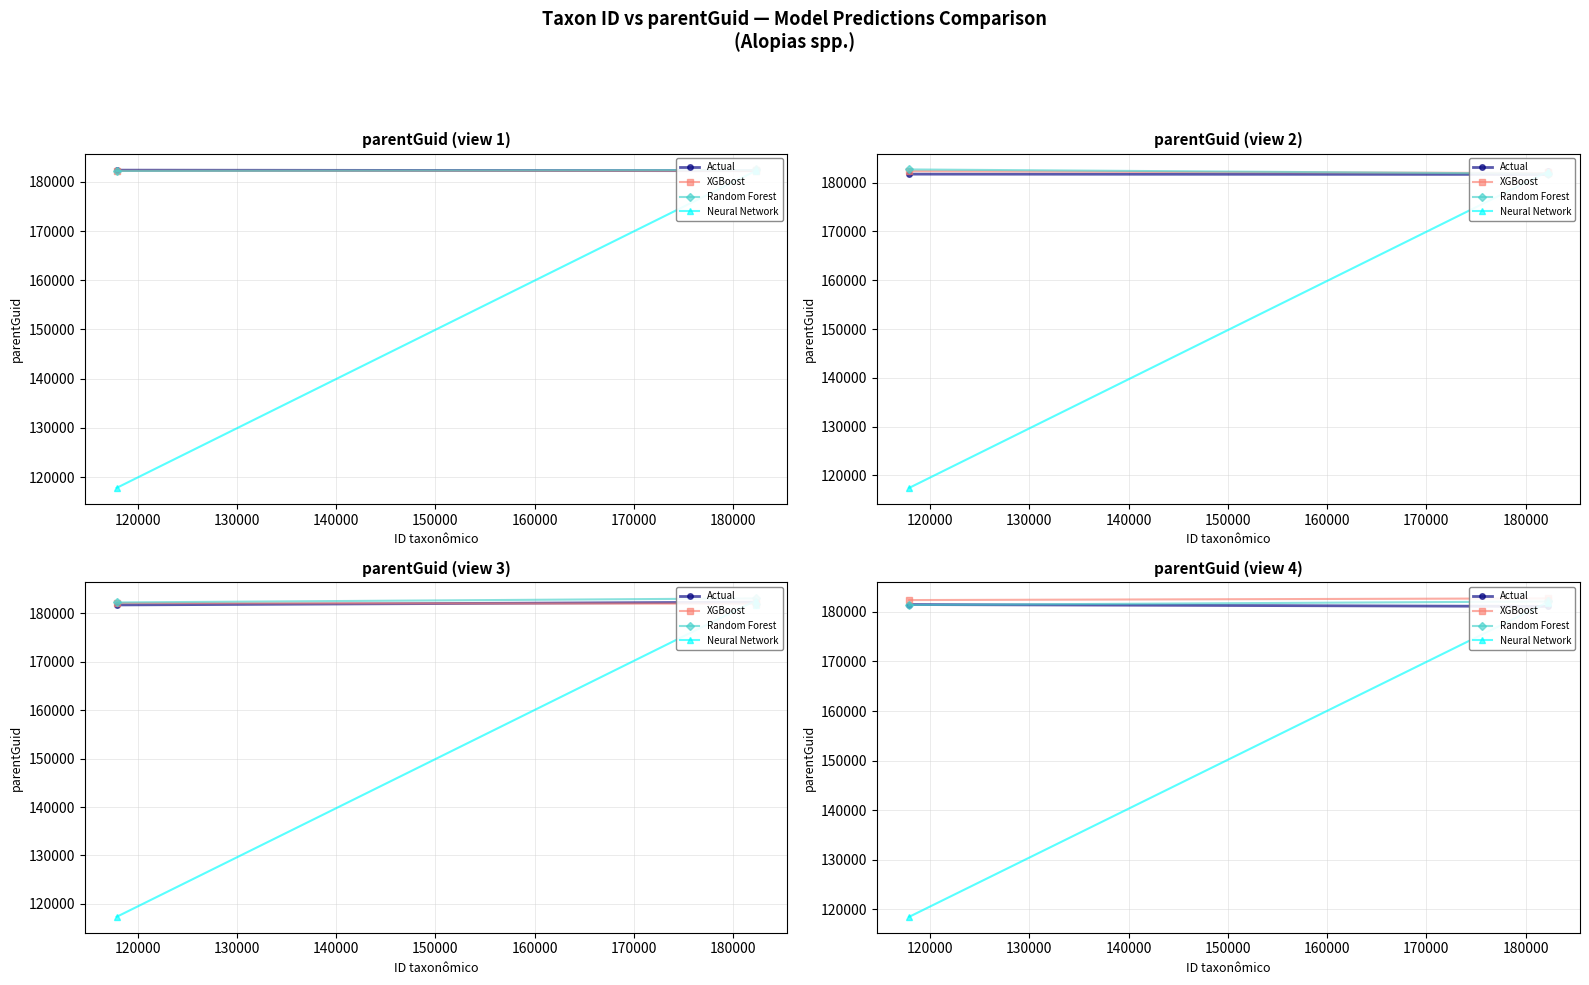

What is the spread (max minus min) of values at 120000?

1618.9